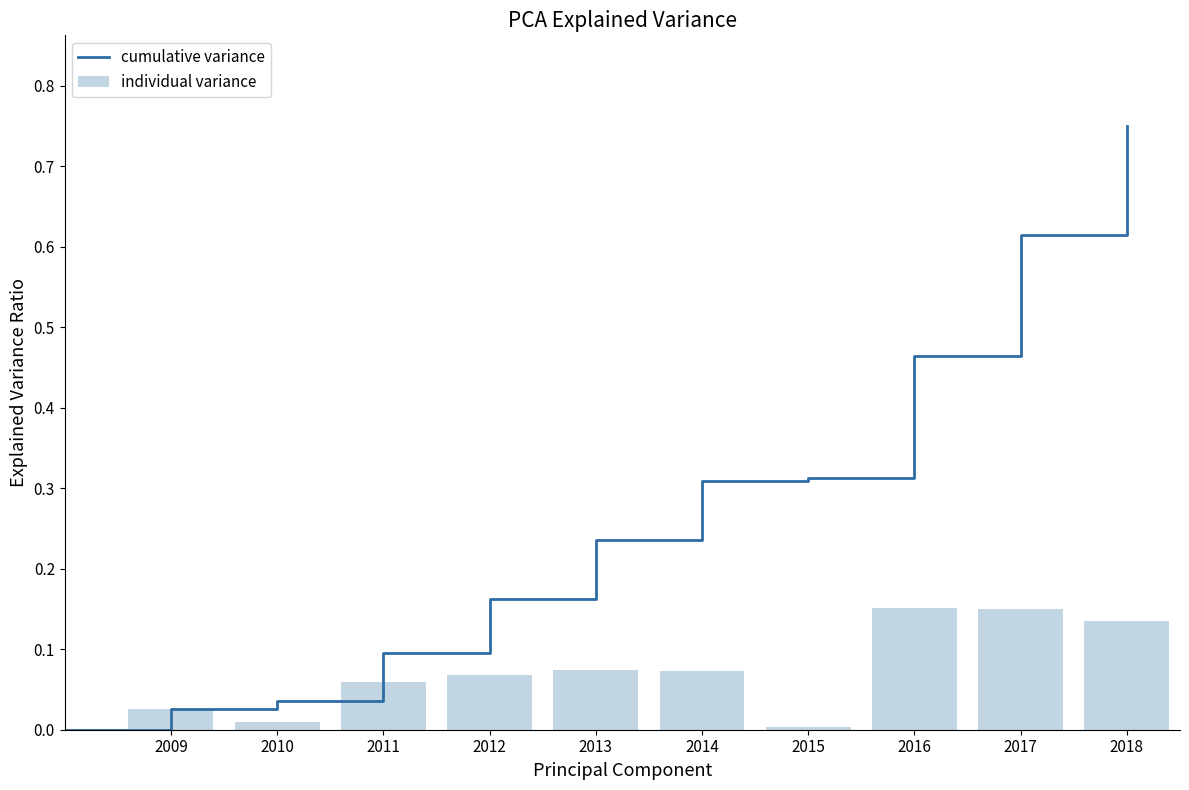

Which label corresponds to the largest value in the chart?

2016